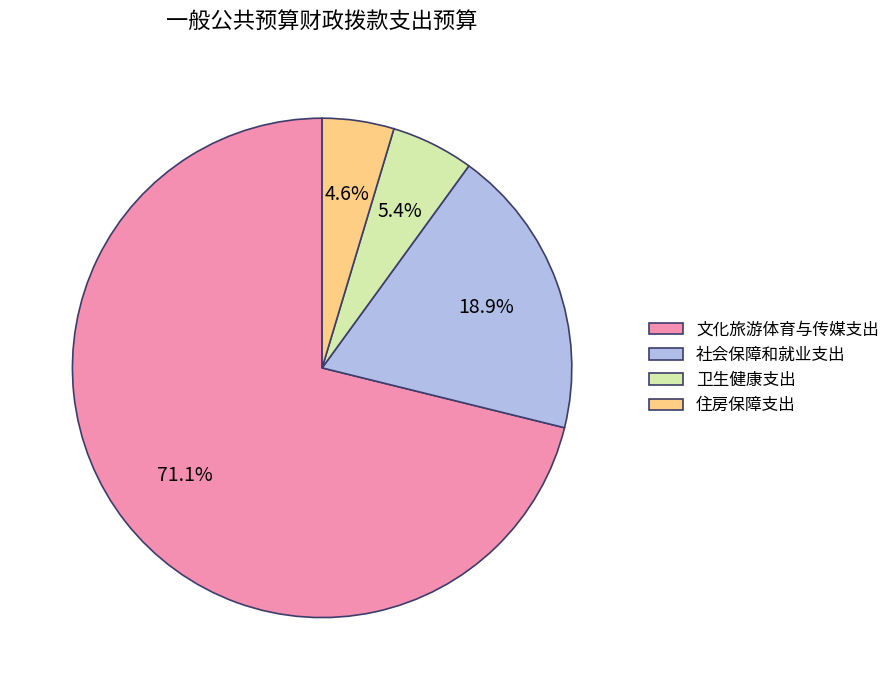

Is it true that 社会保障和就业支出 is 29% of the pie?

False